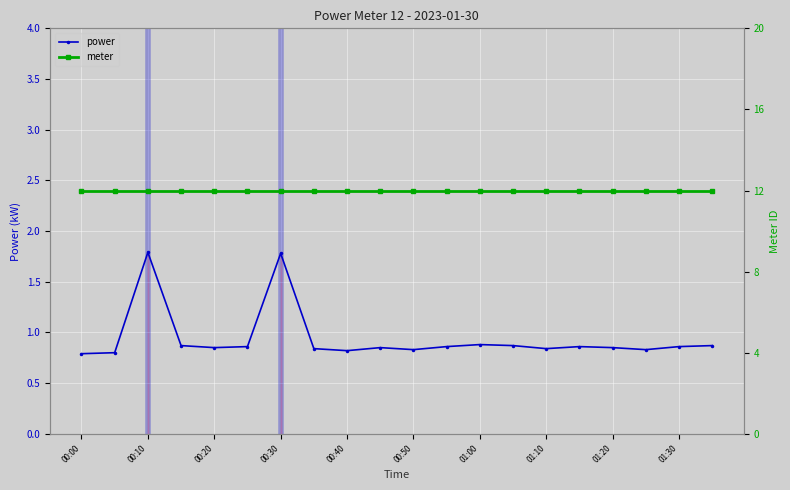

List the series in order of their peak value, highest first.

meter, power